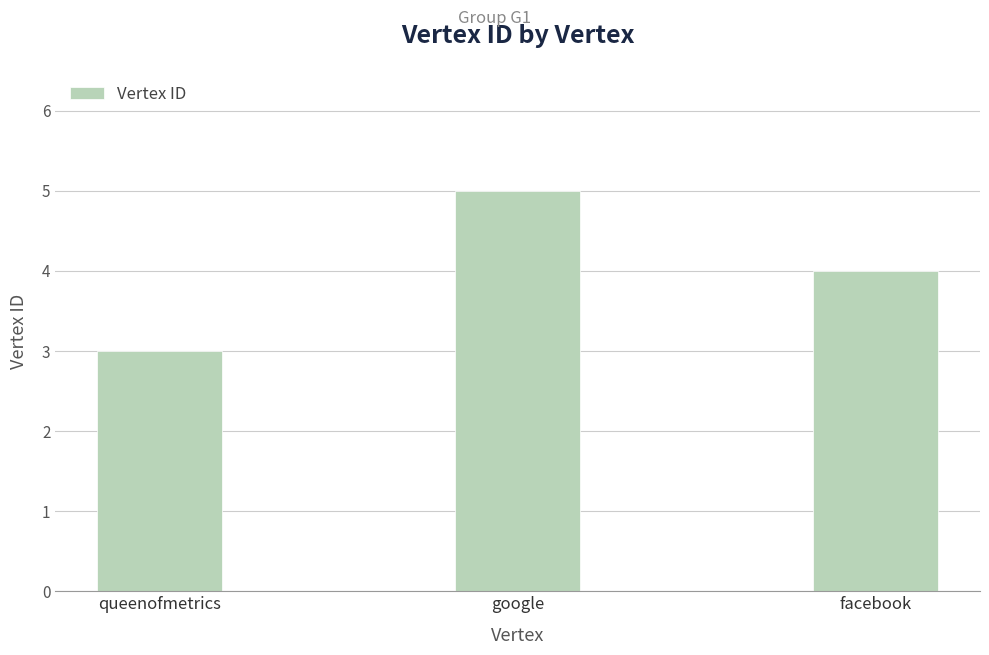

Which label corresponds to the smallest value in the chart?

queenofmetrics